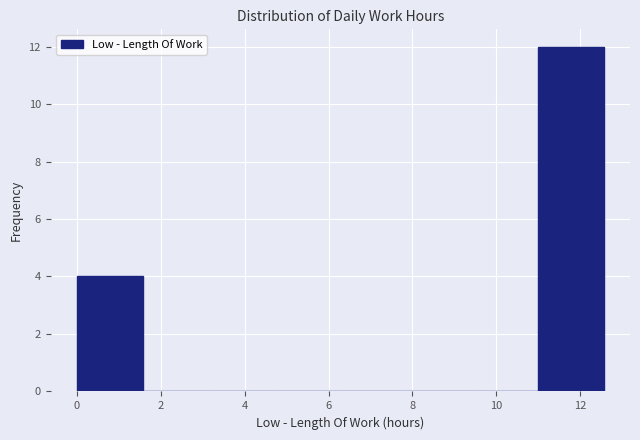

How tall is the bar that spans 0.0 to 1.6 on the x-axis? Neither the bar edges nor the heights are printed on the chart, so give them approximately, as read against the axes.

4